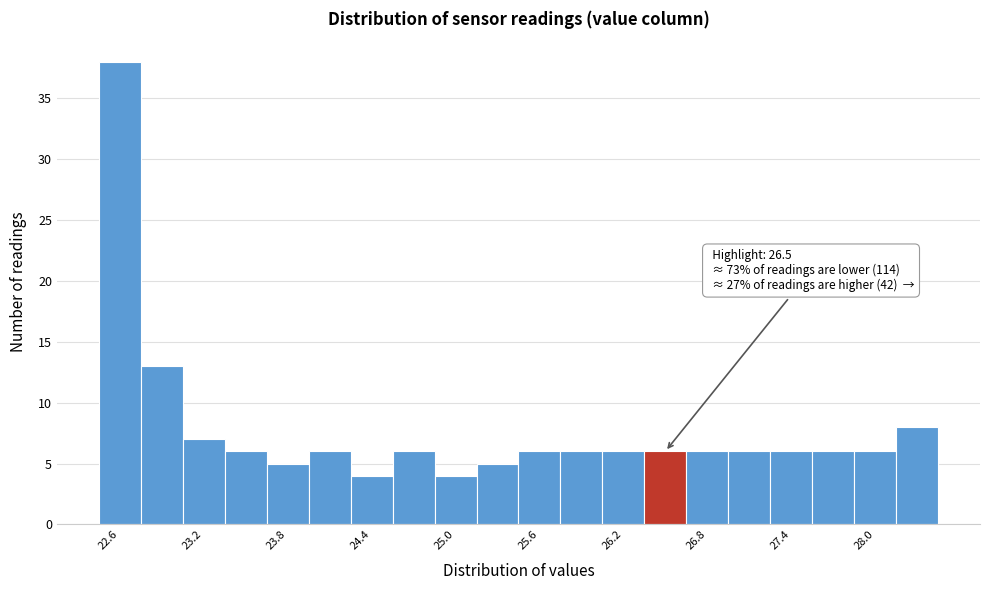

Read against the x-axis, roughly where is the centre of the tallest bar?

22.6